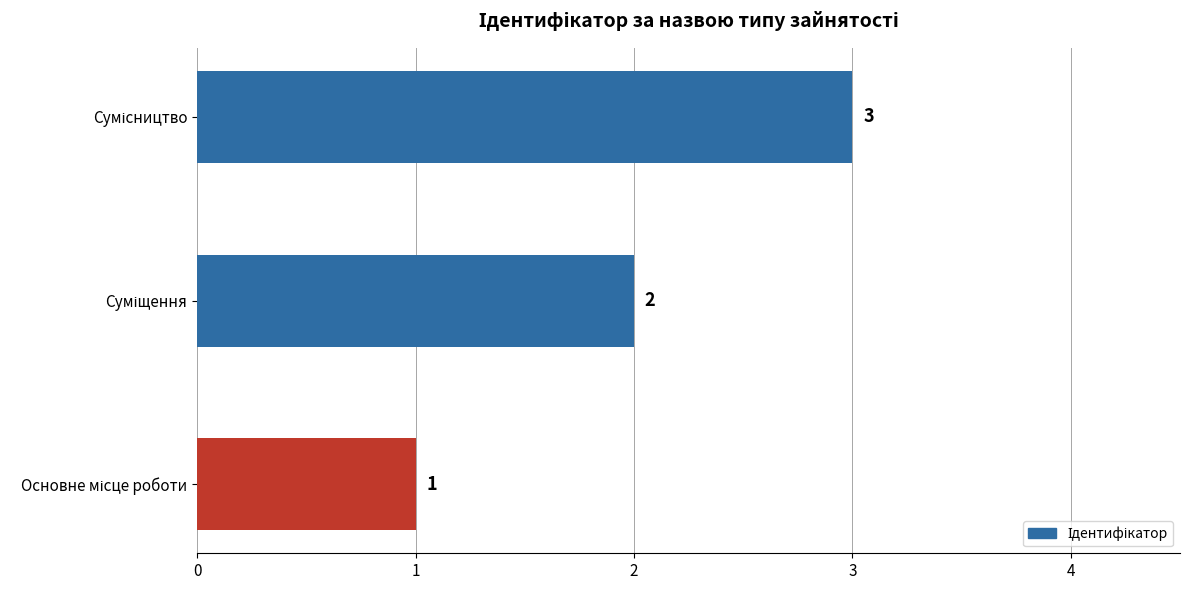

What is the sum of all values?

6